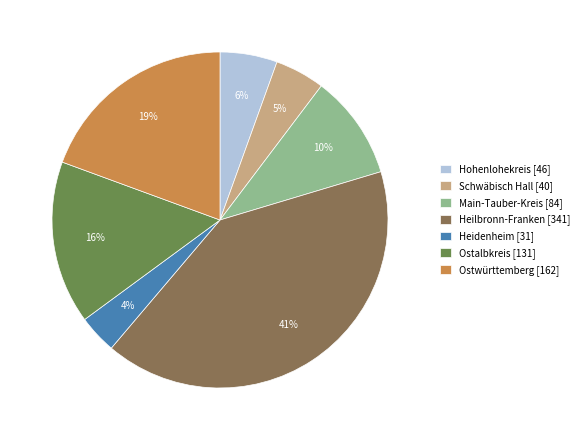

To the nearest percent, what is the difference between the largest and smallest slice percentages?

37%